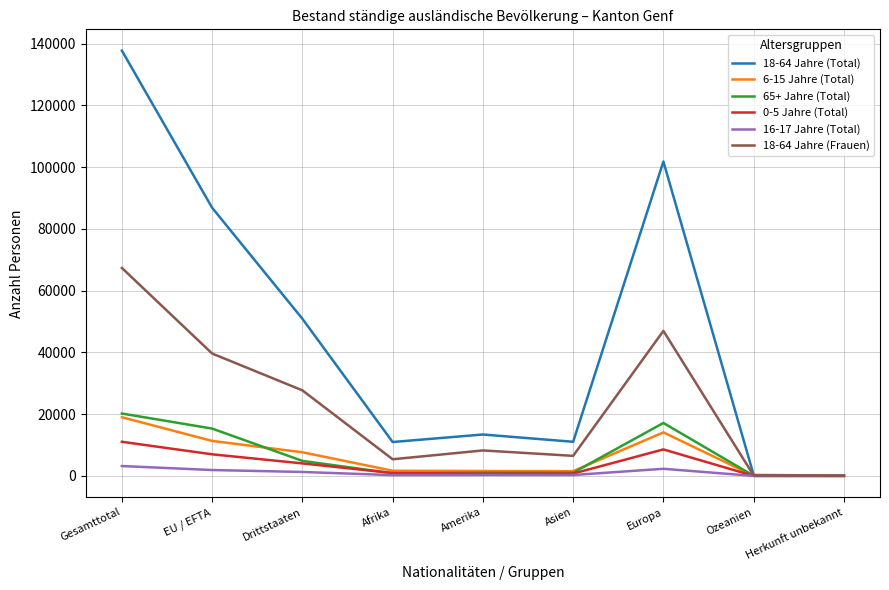

Which series changed the most between Afrika and Europa?

18-64 Jahre (Total)